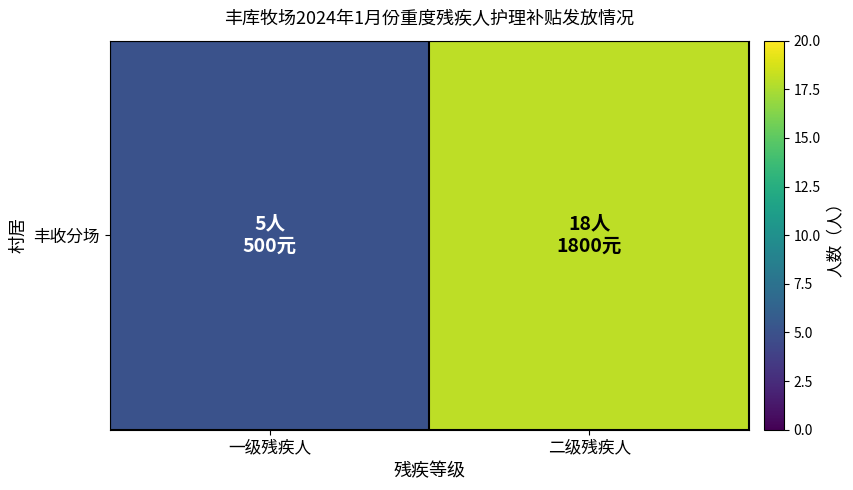

What is the difference between the maximum and minimum values?

13